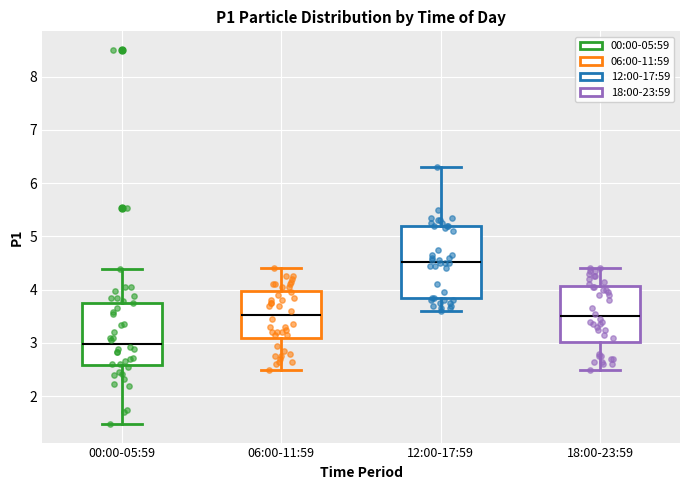

Reading left to right, read every box against the y-axis: the position of its median line, the range the box covers, and the ends of its whiskers. The values are not printed on the chart, so give them approximately, as read against the axis.

00:00-05:59: median 3.0, box 2.6 to 3.8, whiskers 1.5 to 4.4
06:00-11:59: median 3.5, box 3.1 to 4.0, whiskers 2.5 to 4.4
12:00-17:59: median 4.5, box 3.8 to 5.2, whiskers 3.6 to 6.3
18:00-23:59: median 3.5, box 3.0 to 4.1, whiskers 2.5 to 4.4